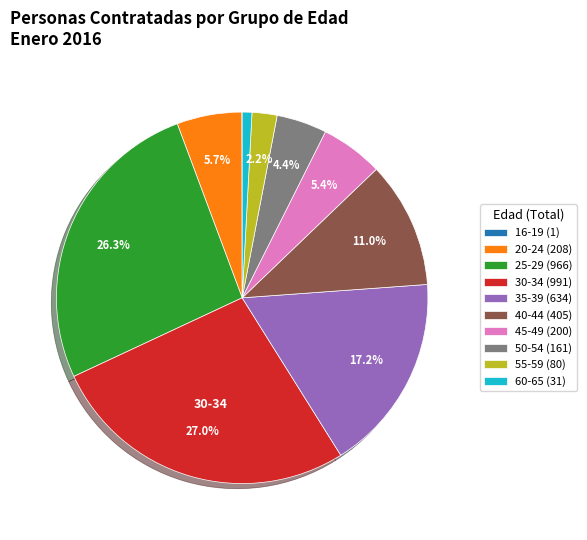

Does any single category account for the majority?

No